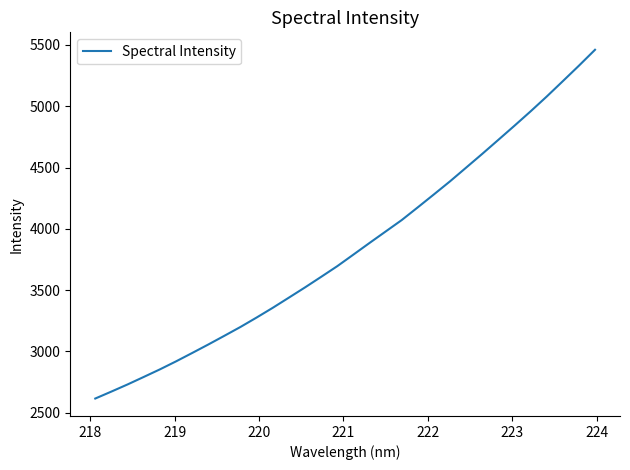

What is the difference between the maximum and minimum values?

2844.4